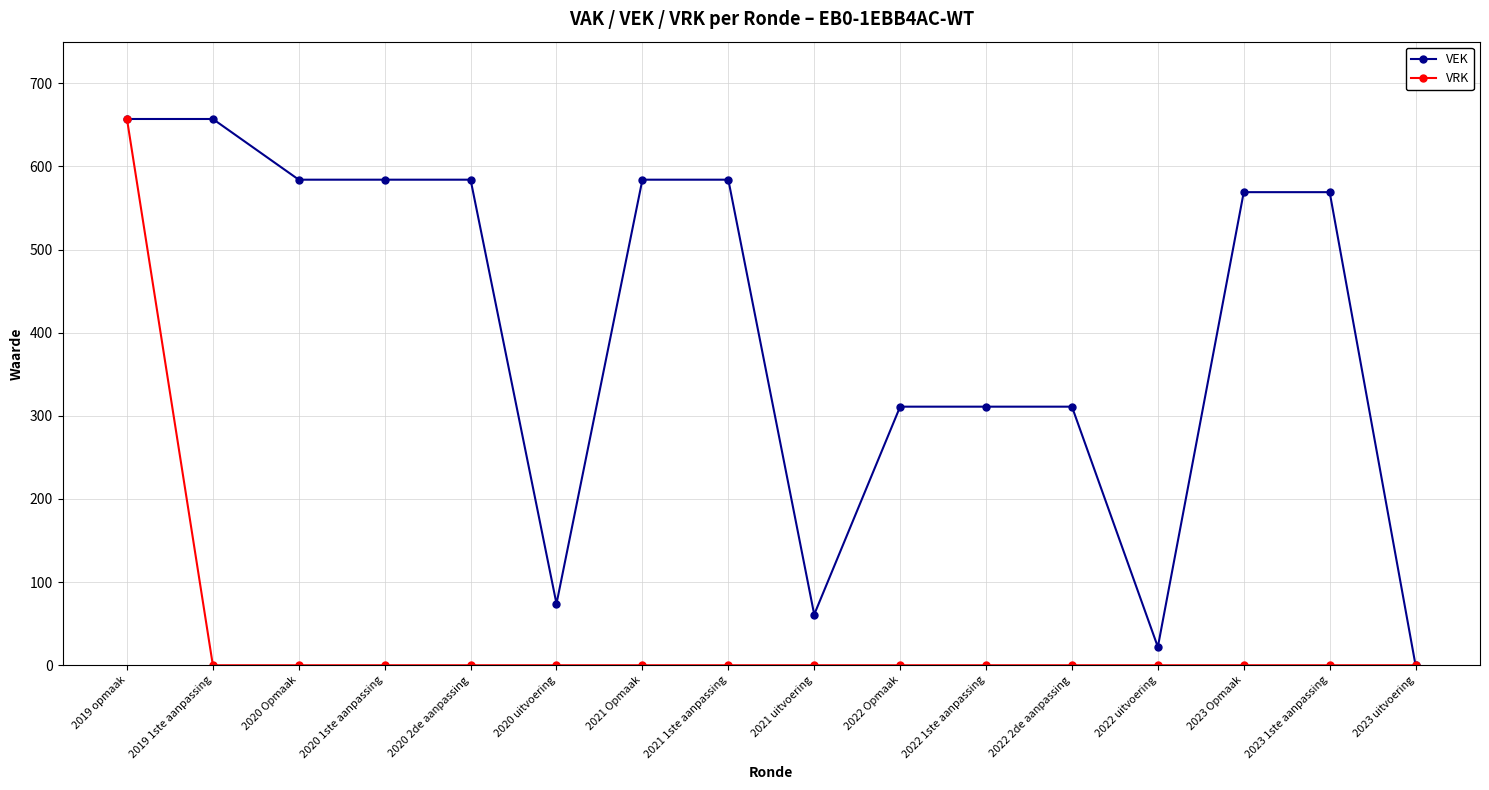

Does the chart have visible grid lines?

Yes